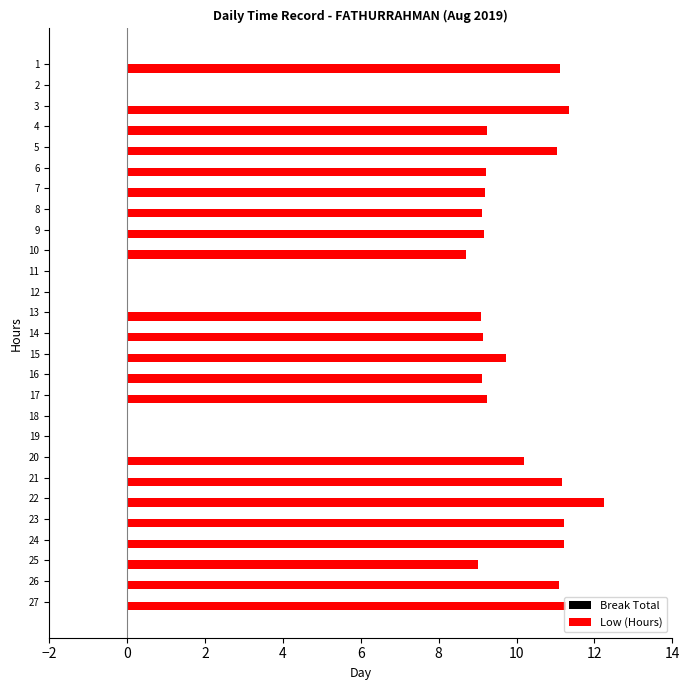

Where is the data nearest to the value 6?

10